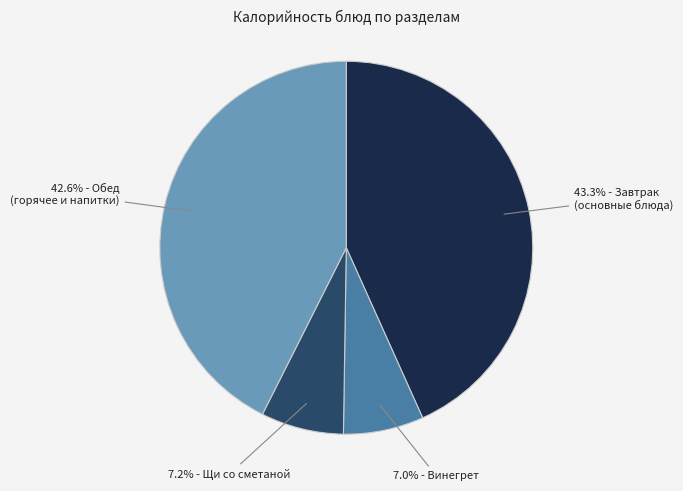

Is there a majority slice in this chart?

No